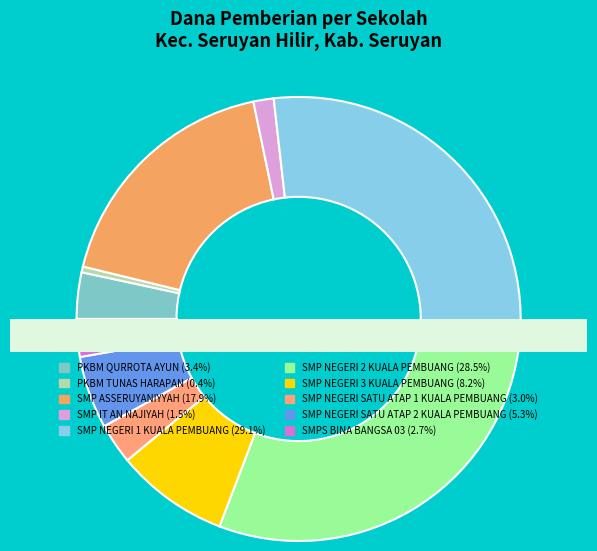

Is there a majority slice in this chart?

No